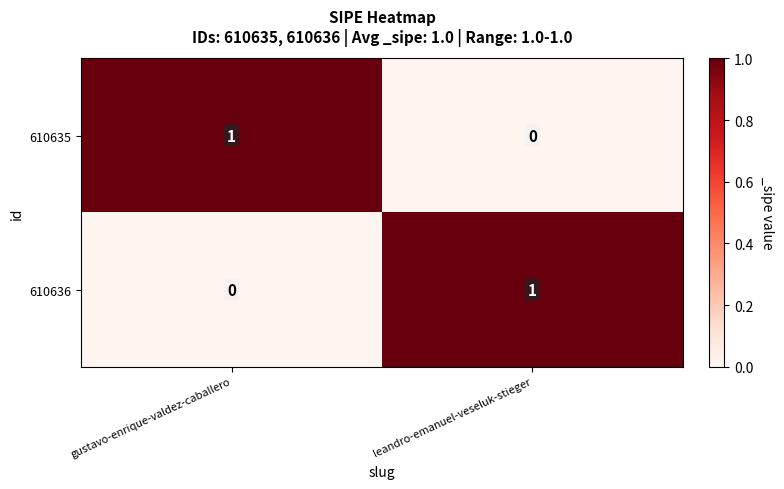

At which label does 610635 reach its peak?

gustavo-enrique-valdez-caballero